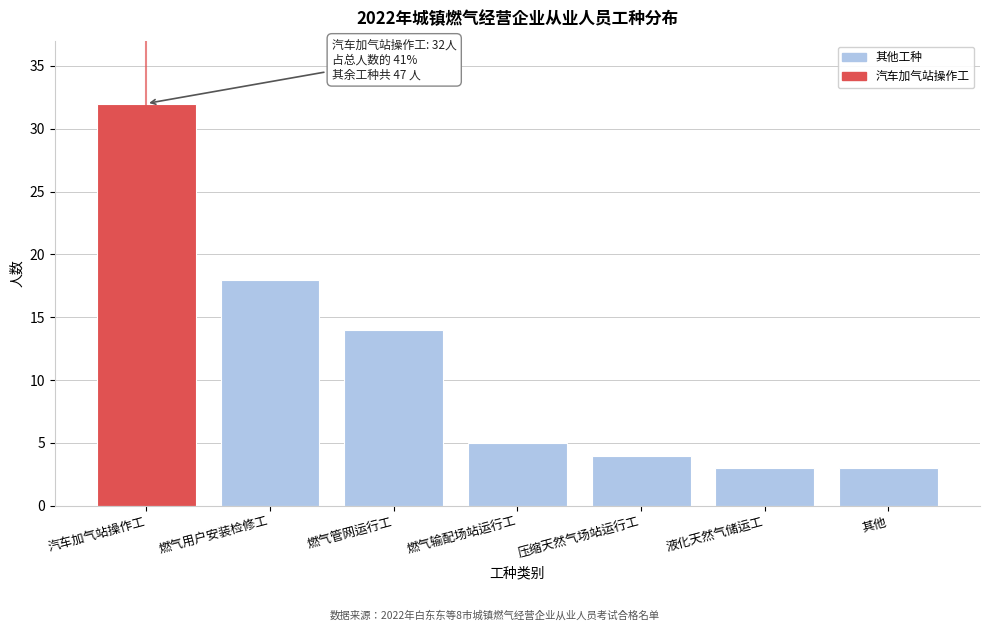

Reading left to right, list all the values displayed in this chart.

32	18	14	5	4	3	3